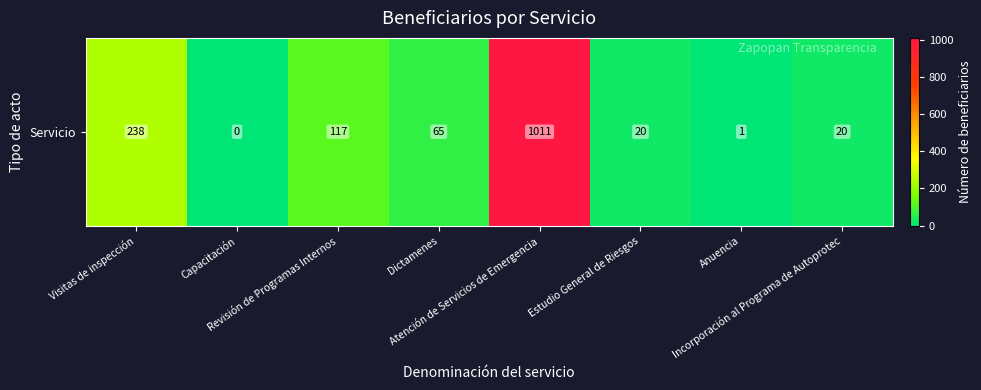

Is it true that the value at Visitas de inspección is 238?

True